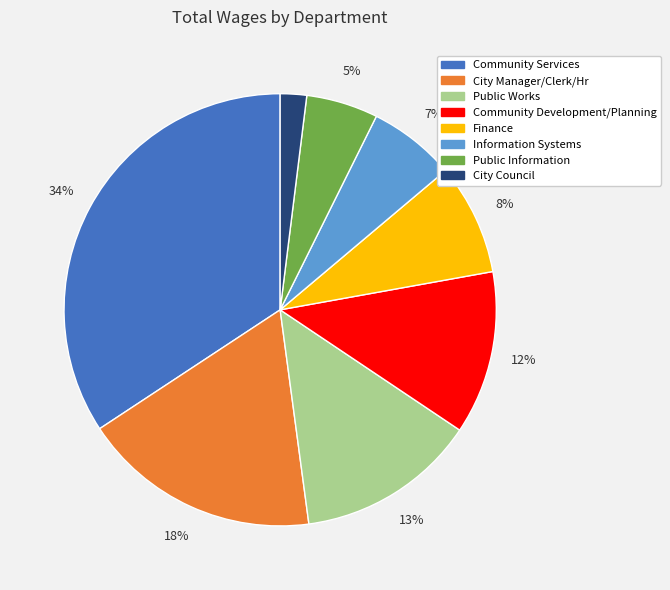

Which has a higher value, Public Works or Information Systems?

Public Works